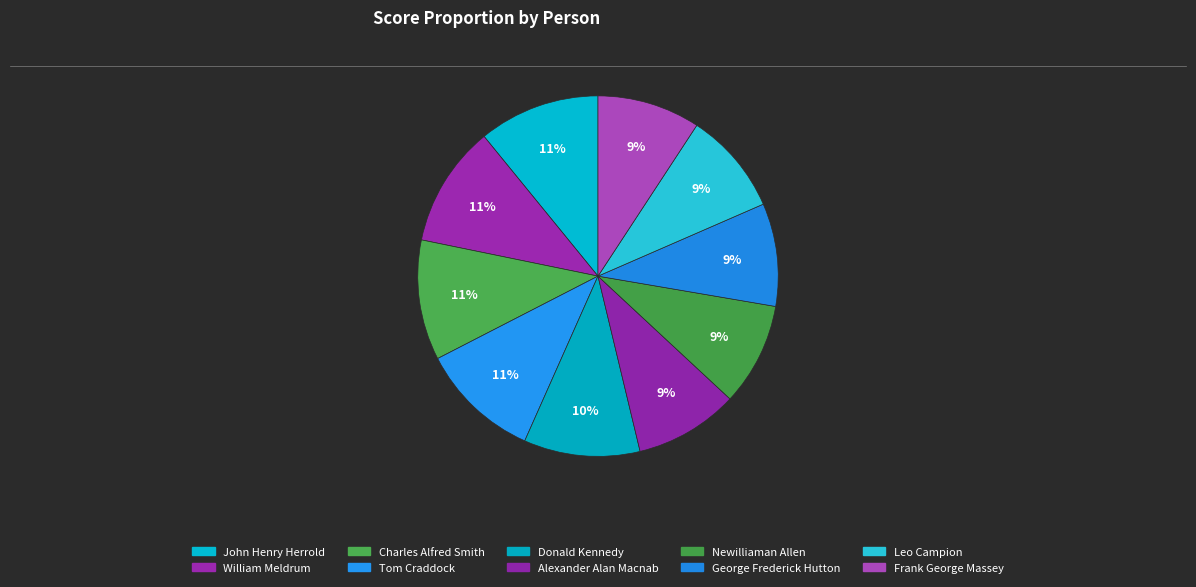

Do William Meldrum and John Henry Herrold together represent more than half of the pie?

No